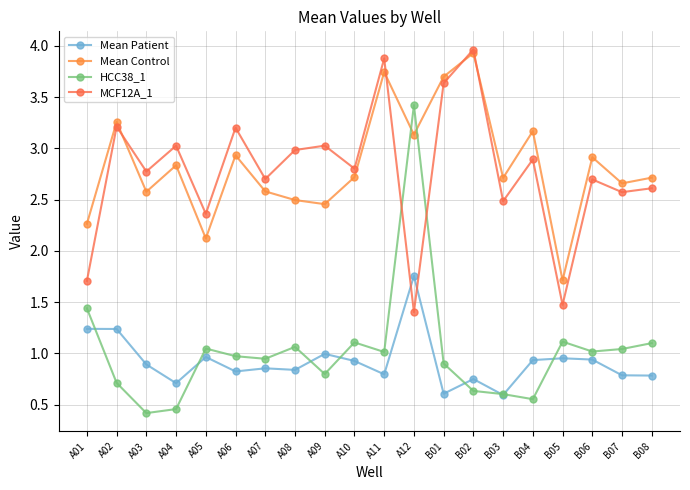

At which category is the sum across all series the highest?

A12